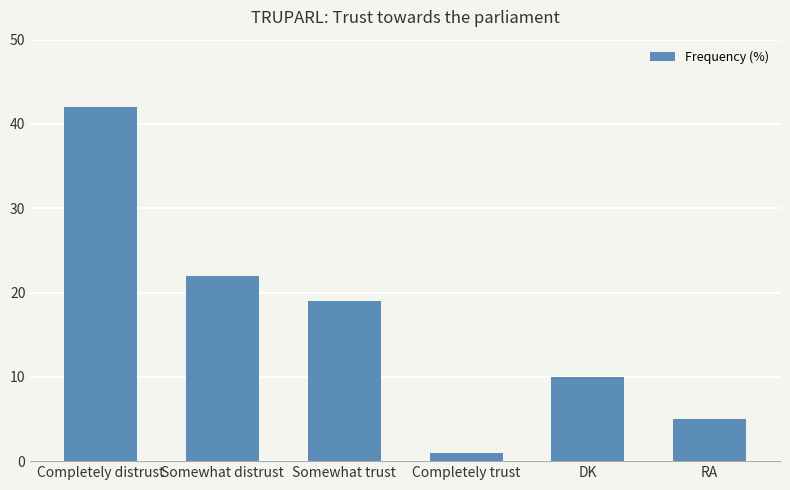

True or false: the data shows 5 at RA.

True